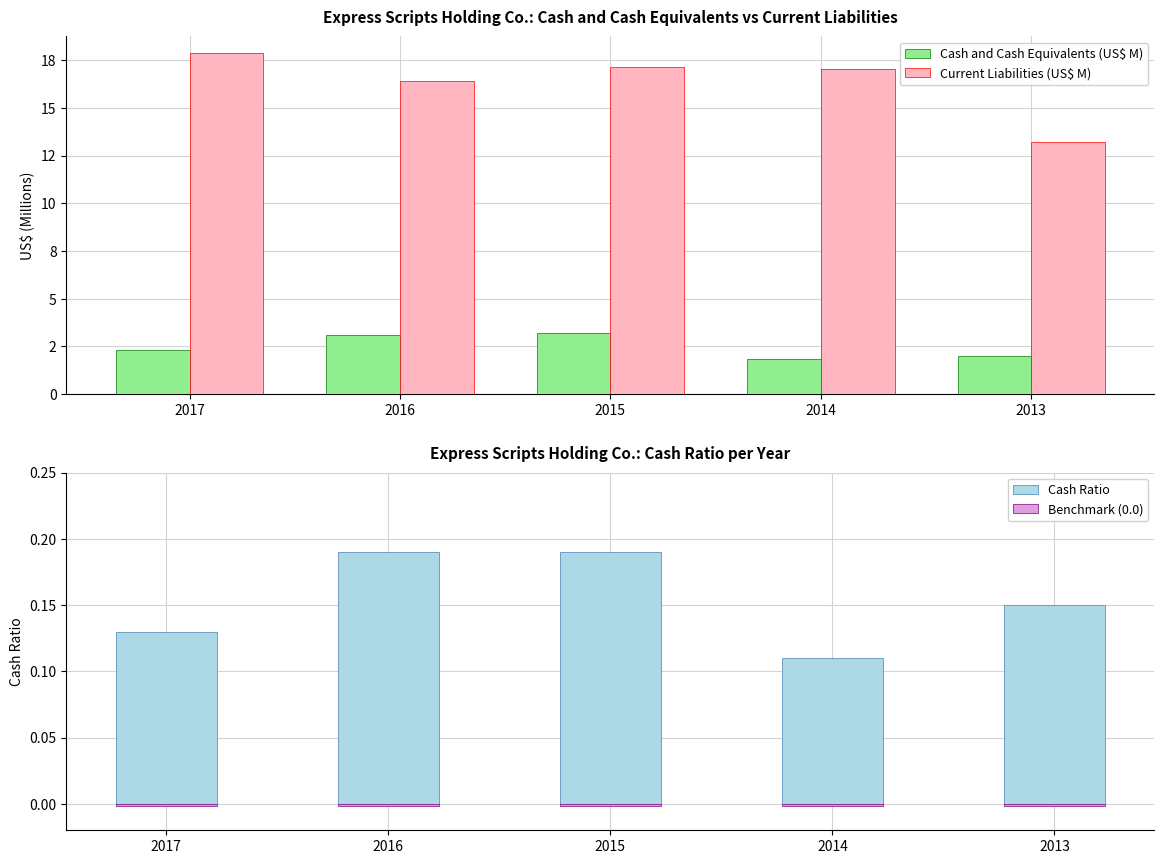

What is the value of the Cash Ratio bar at the 4th from the left?

0.1